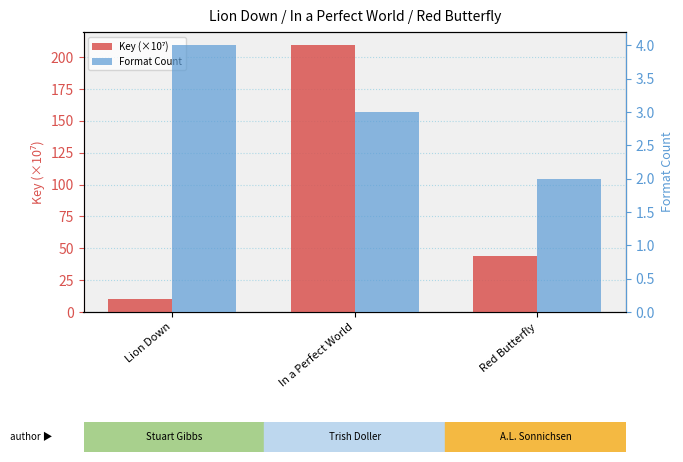

What is the value of the Format Count bar at the 2nd from the left?

3.0